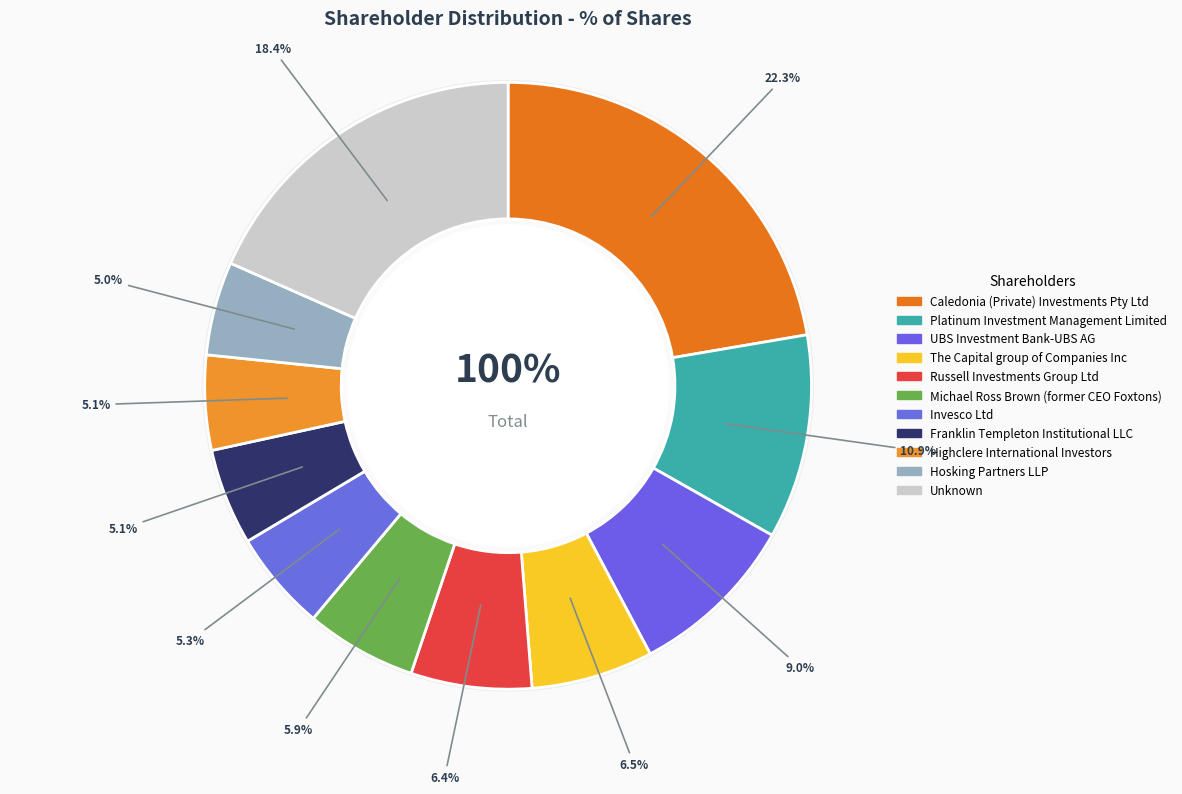

Is Caledonia (Private) Investments Pty Ltd the majority of the pie?

No